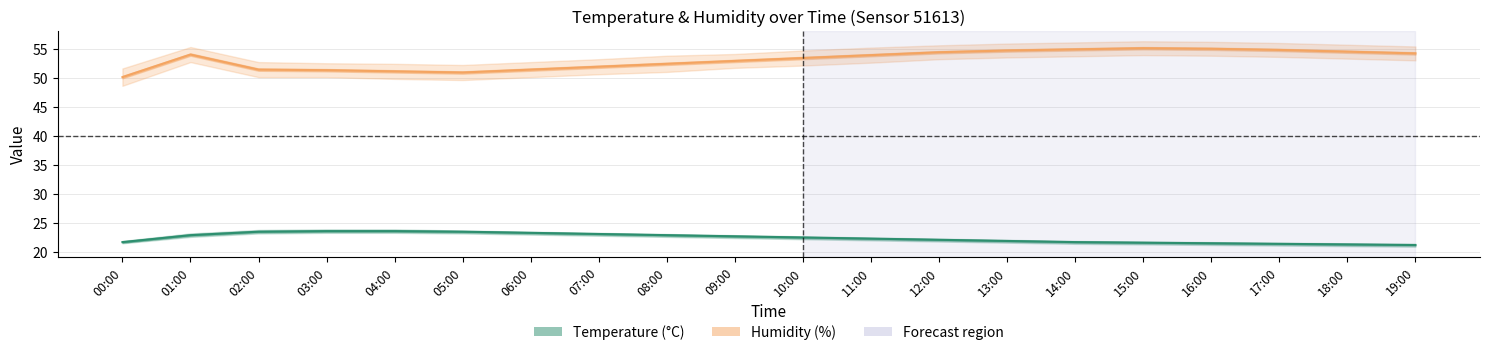

What is the value of the temperature_lower point at the 5th from the left?

23.3